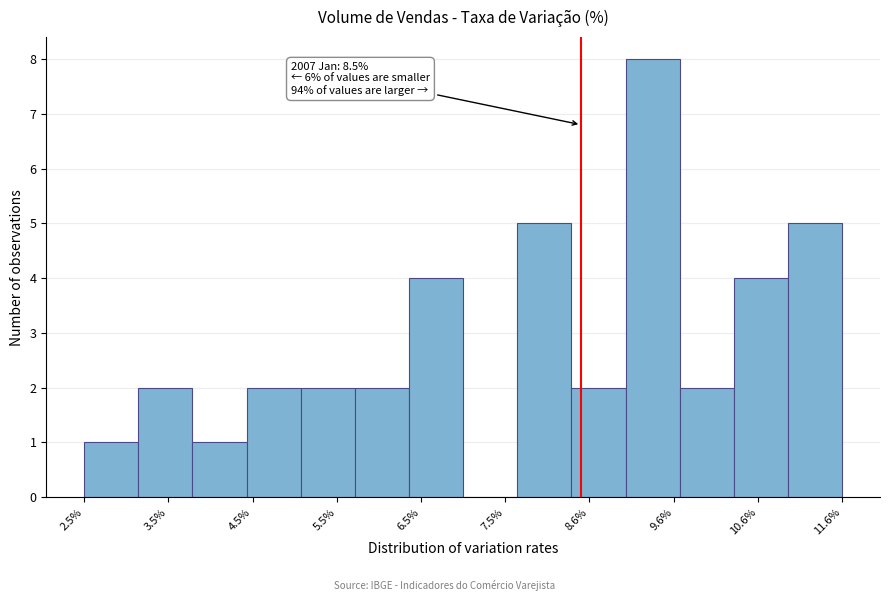

Around what value on the x-axis is the tallest bar? Give the approximate position of its centre, as read against the axis.

9.4